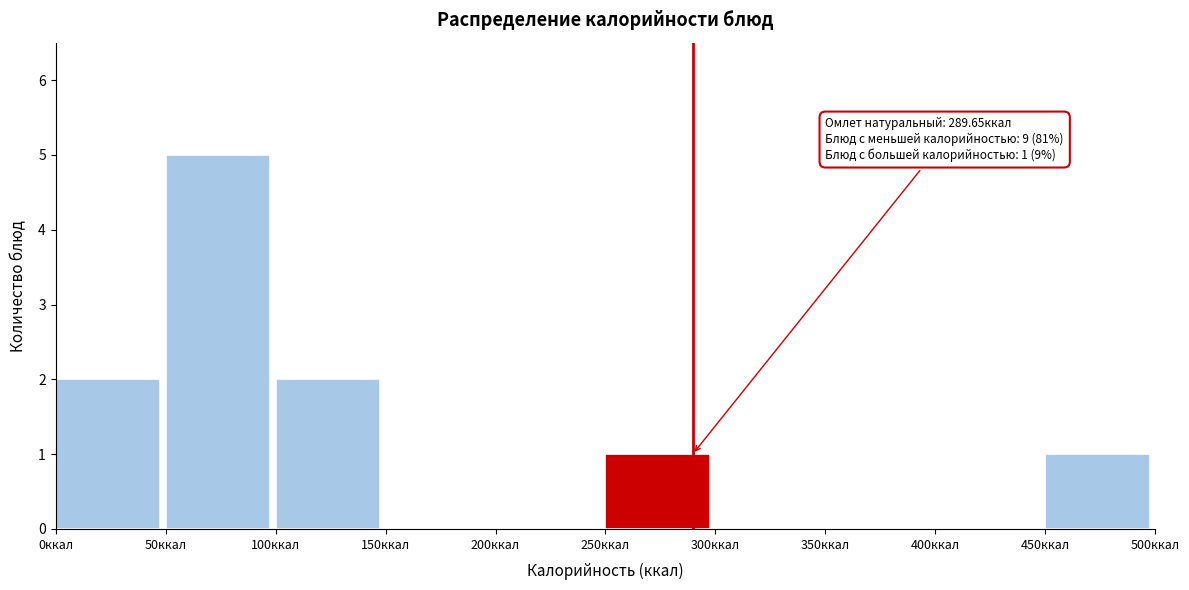

Which range on the x-axis has the tallest bar?

50 to 100